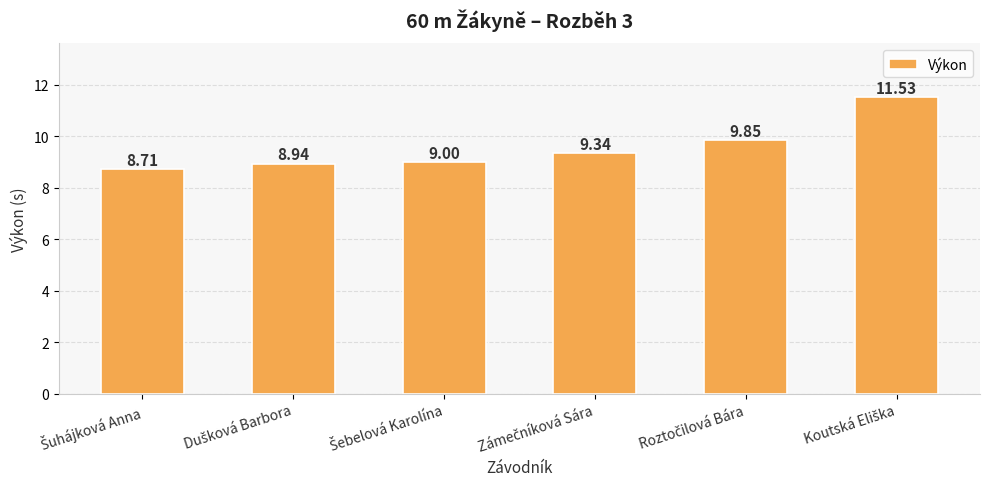

What is the difference between the second highest and minimum values?

1.1